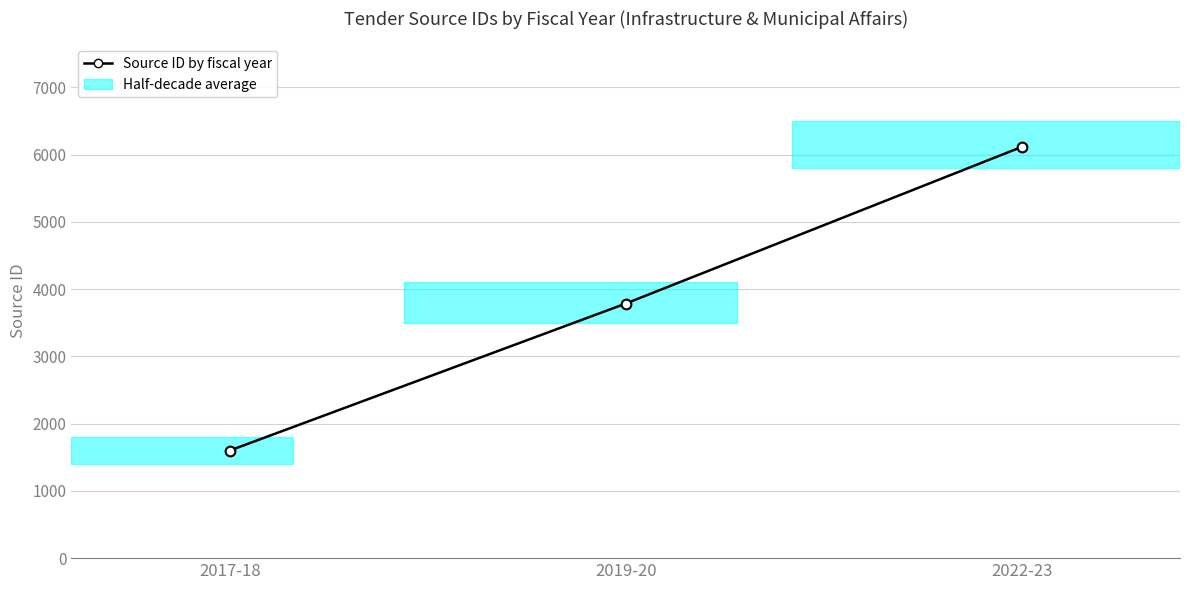

Rank the categories by value from highest to lowest.

2022-23, 2019-20, 2017-18